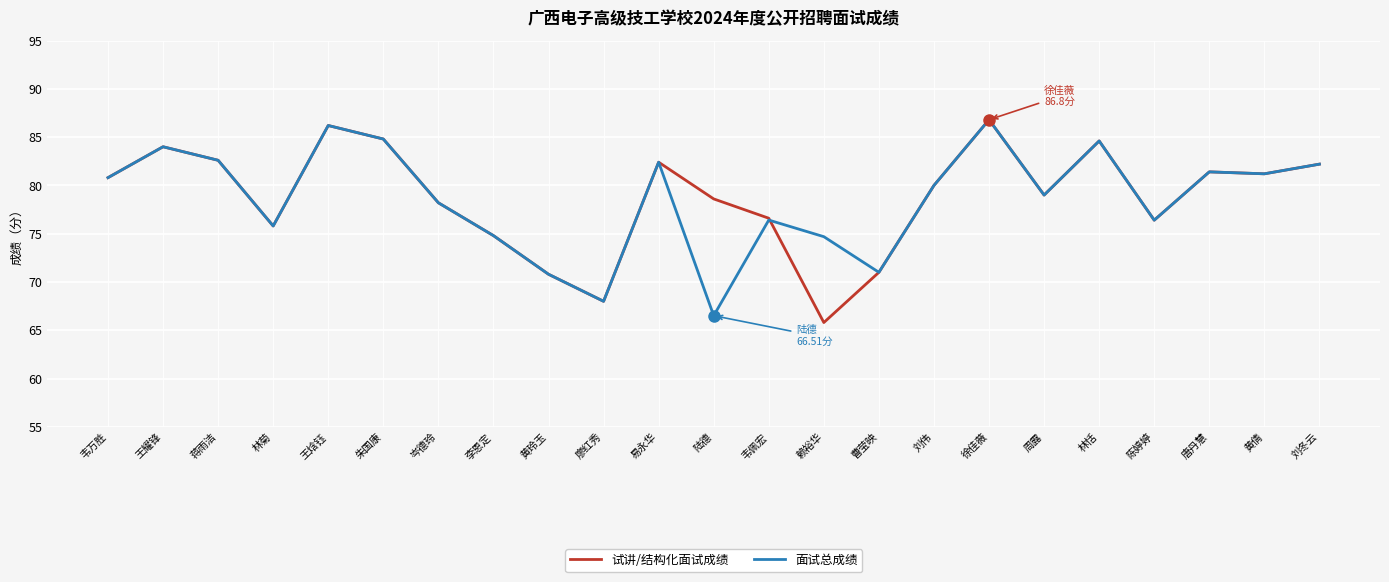

What is the minimum value shown in the chart?

65.8